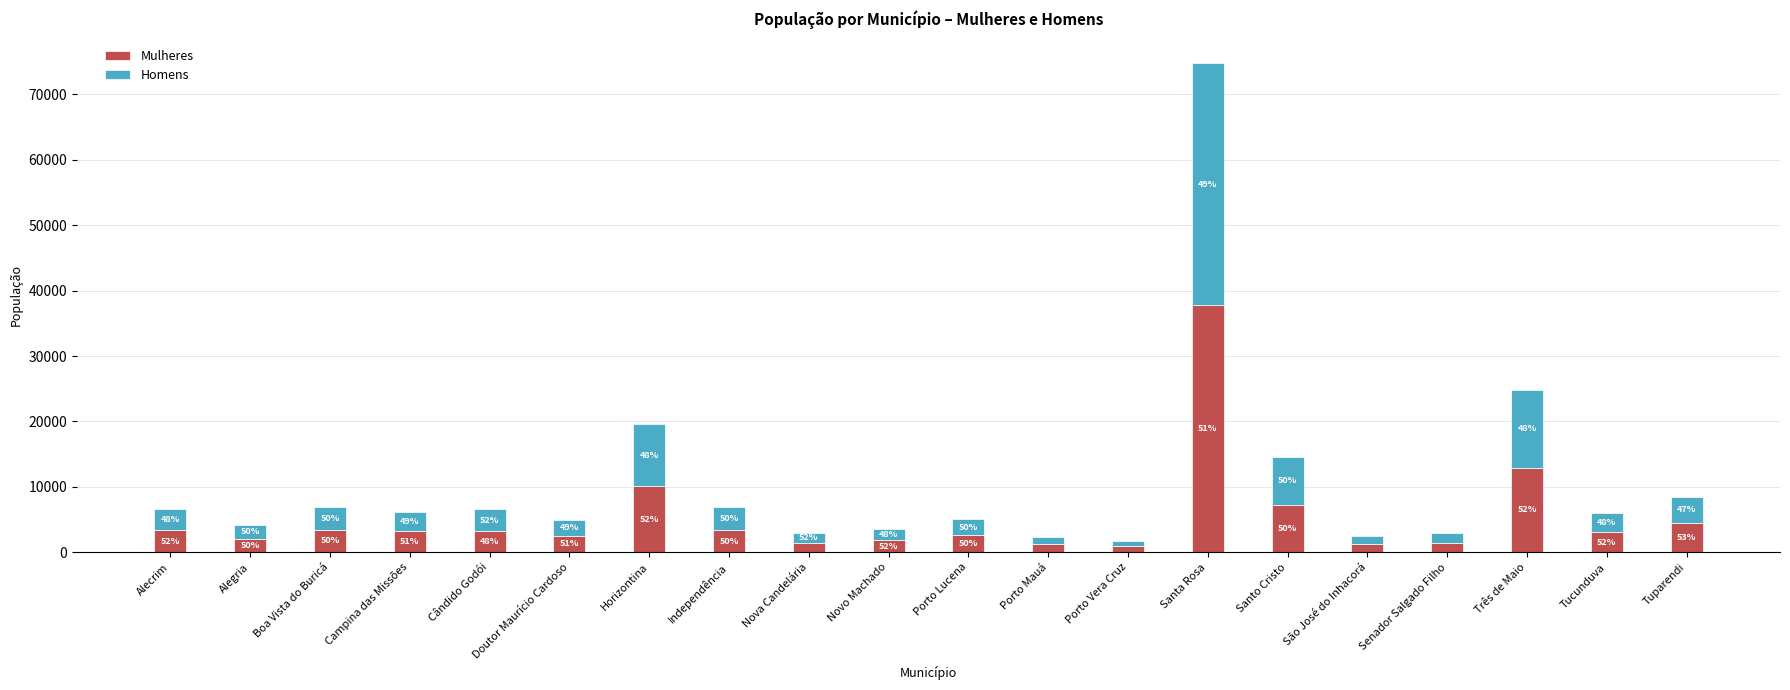

How many bars are there in total?

20